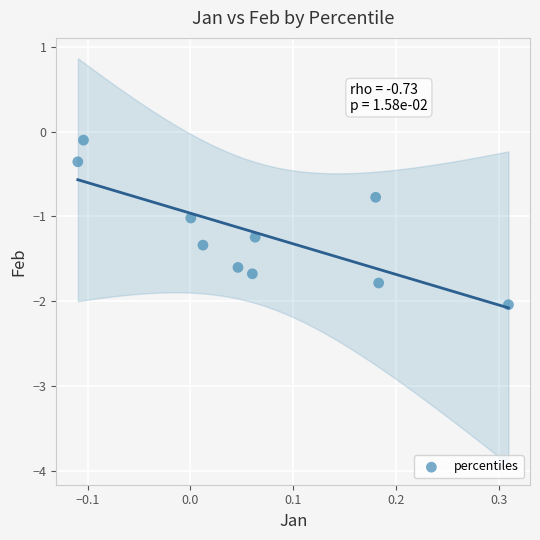

What is the range of Y values (max minus min)?

1.9